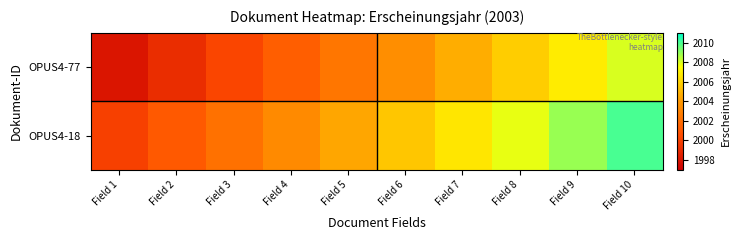

Reading right to left, transcribe all the data shown in this chart.

OPUS4-77: Field 10=2008.0	Field 9=2006.9	Field 8=2005.8	Field 7=2004.7	Field 6=2003.6	Field 5=2002.4	Field 4=2001.3	Field 3=2000.2	Field 2=1999.1	Field 1=1998.0
OPUS4-18: Field 10=2010.0	Field 9=2008.9	Field 8=2007.8	Field 7=2006.7	Field 6=2005.6	Field 5=2004.4	Field 4=2003.3	Field 3=2002.2	Field 2=2001.1	Field 1=2000.0